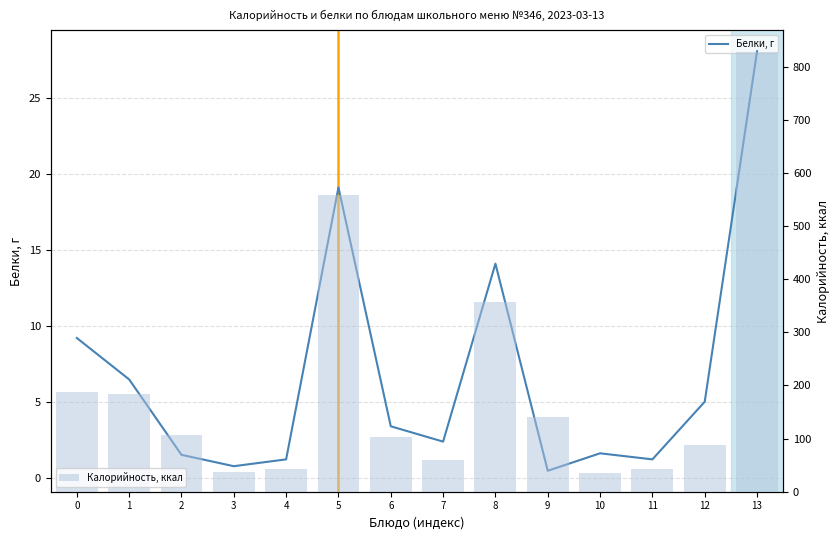

Reading left to right, extract all data points from this chart.

Белки, г: 9.2	6.5	1.5	0.8	1.2	19.1	3.4	2.4	14.1	0.5	1.6	1.2	5.0	28.1
Калорийность, ккал: 187.0	184.0	107.0	38.0	43.0	559.0	103.0	60.0	357.0	141.0	36.0	43.0	87.0	827.0